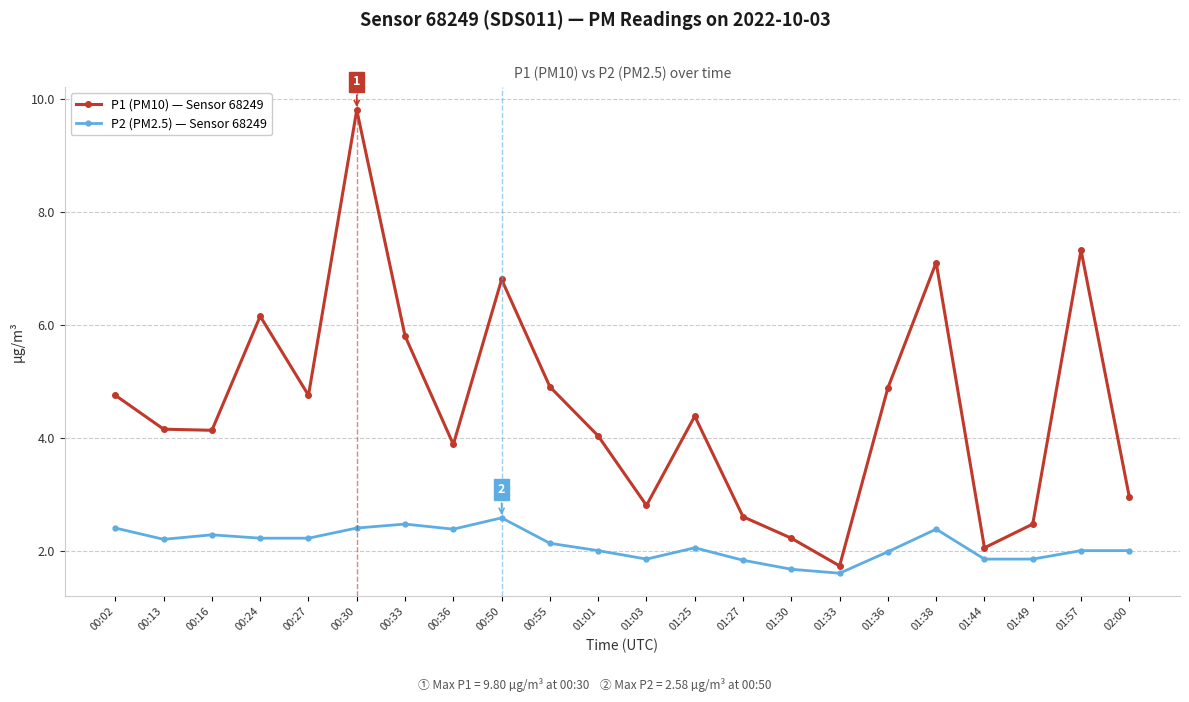

What is the minimum value for P2 (PM2.5) — Sensor 68249?

1.6